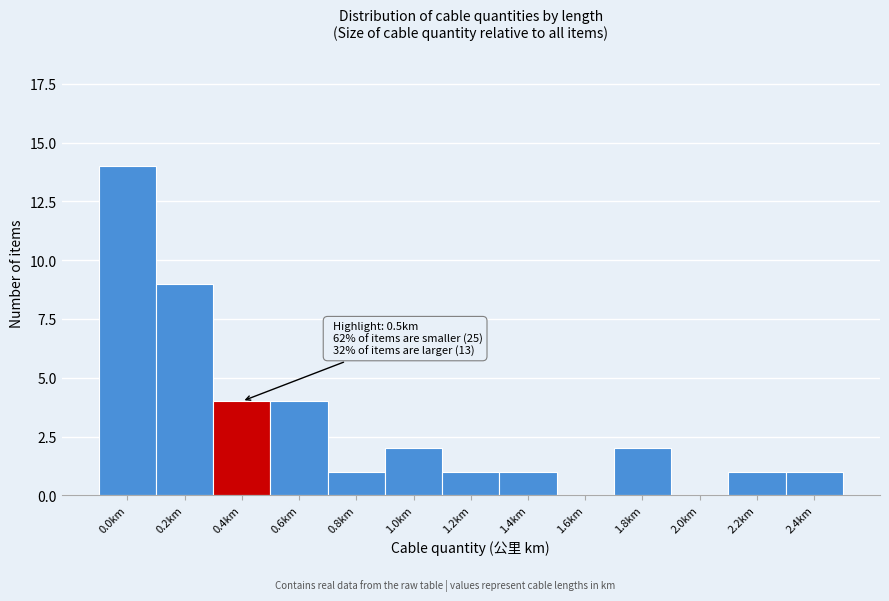

Reading right to left, extract all data points from this chart.

2.4km=1	2.2km=1	2.0km=0	1.8km=2	1.6km=0	1.4km=1	1.2km=1	1.0km=2	0.8km=1	0.6km=4	0.4km=4	0.2km=9	0.0km=14